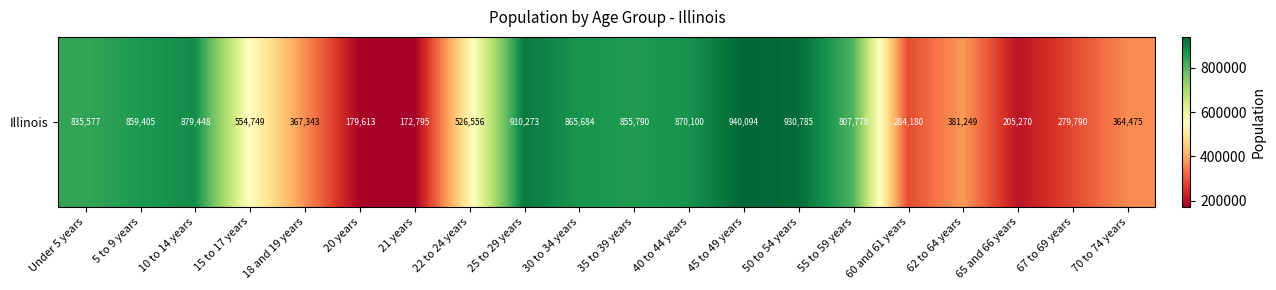

Which label corresponds to the smallest value in the chart?

21 years